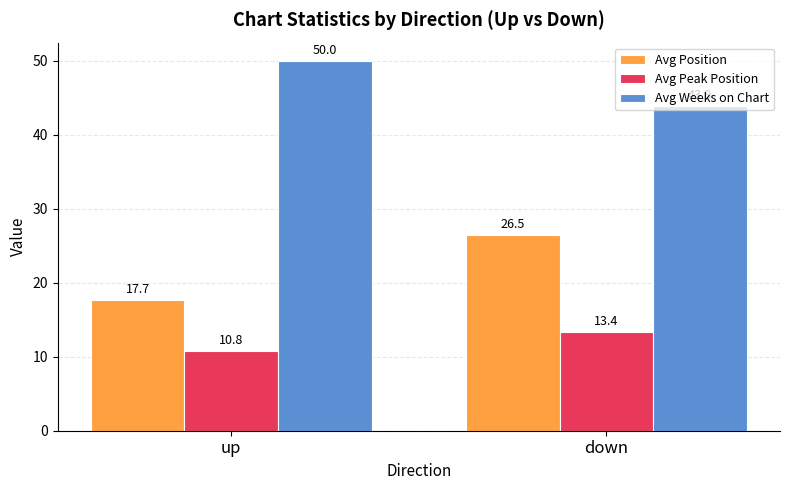

How many data points in Avg Weeks on Chart are above 49?

1